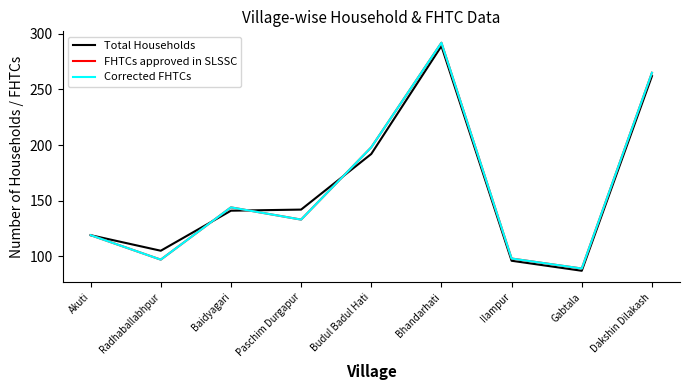

Which series has the widest spread of values?

FHTCs approved in SLSSC